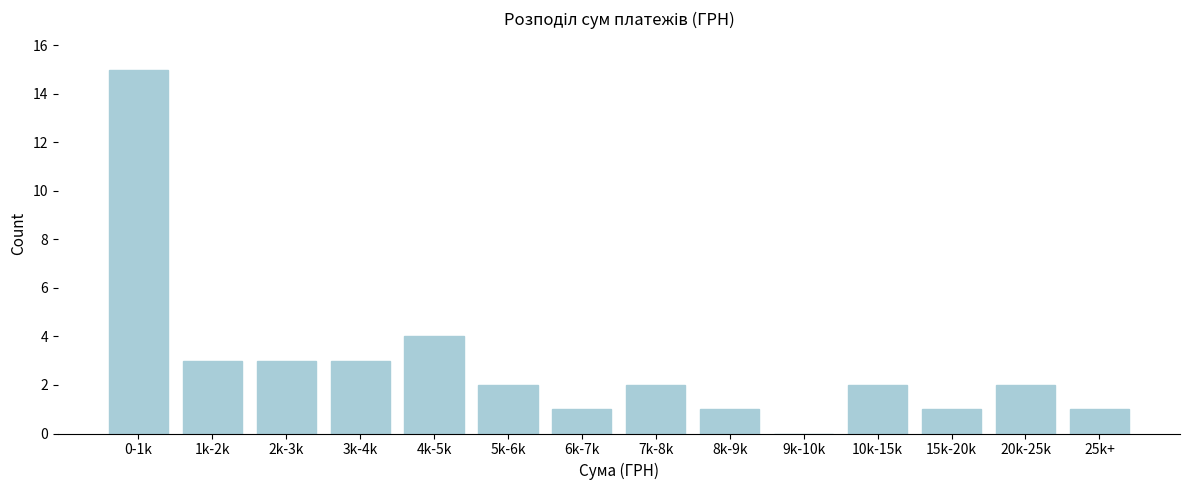

Reading left to right, extract all data points from this chart.

0-1k=15	1k-2k=3	2k-3k=3	3k-4k=3	4k-5k=4	5k-6k=2	6k-7k=1	7k-8k=2	8k-9k=1	9k-10k=0	10k-15k=2	15k-20k=1	20k-25k=2	25k+=1